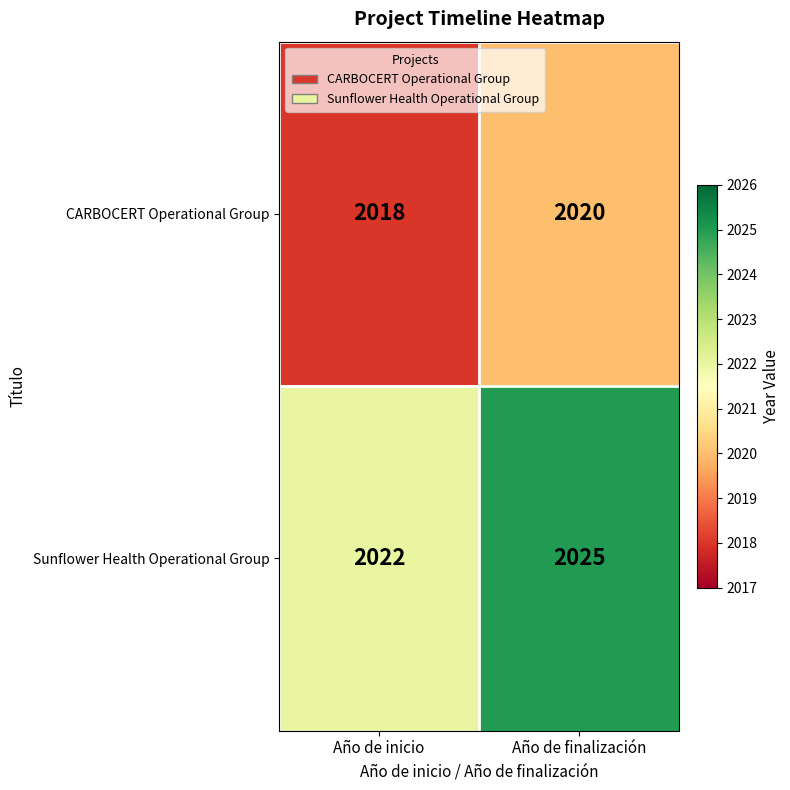

What is the difference between the highest and lowest values at Año de finalización?

5